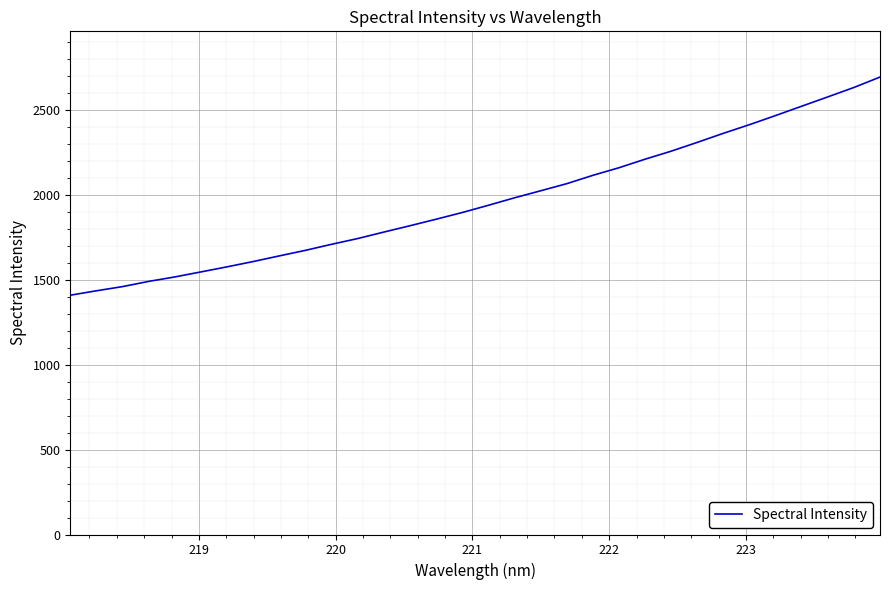

What is the greatest value displayed?

2695.9